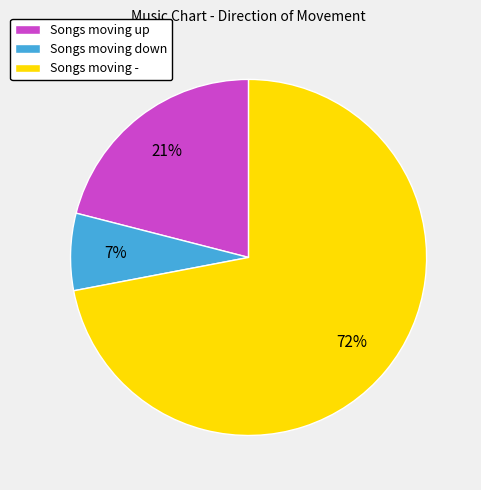

To the nearest percent, what is the average slice percentage?

33%